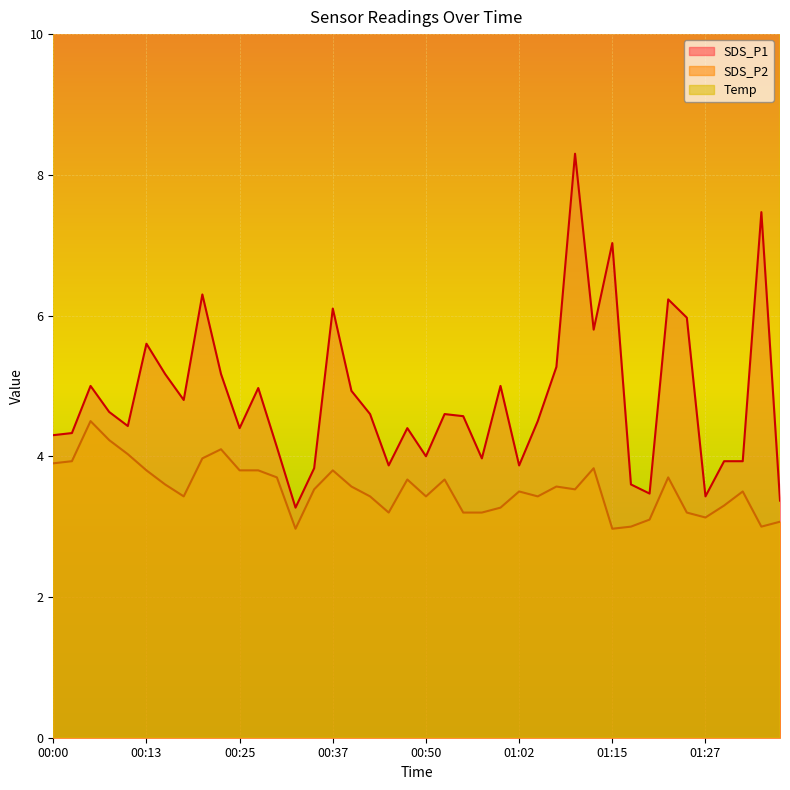

True or false: Temp and SDS_P2 cross at least once.

False